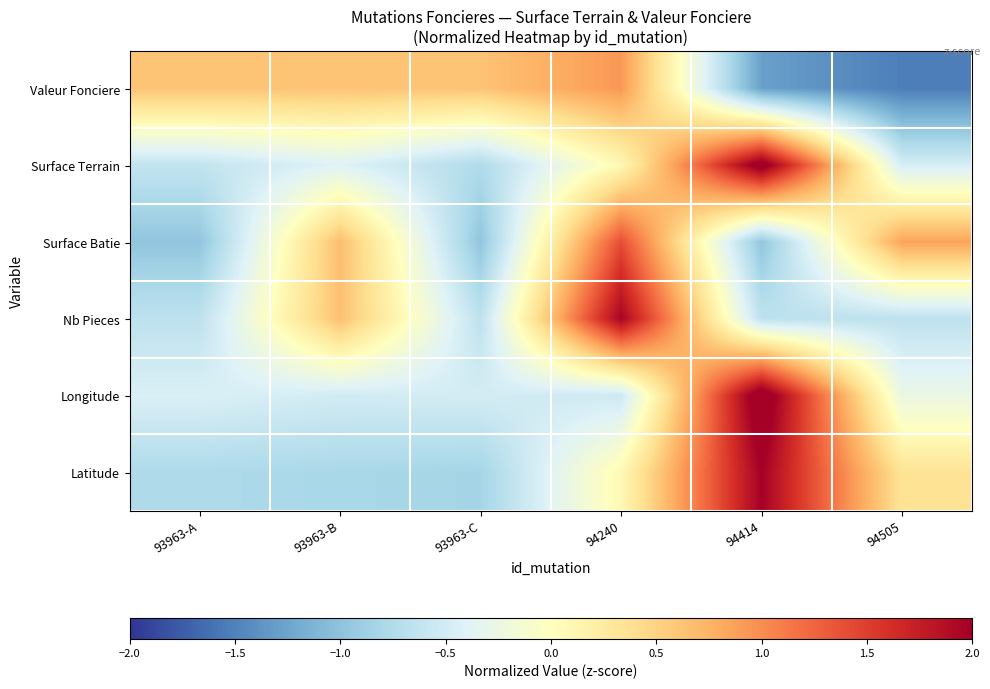

At how many categories does at least one series exceed 2?

1